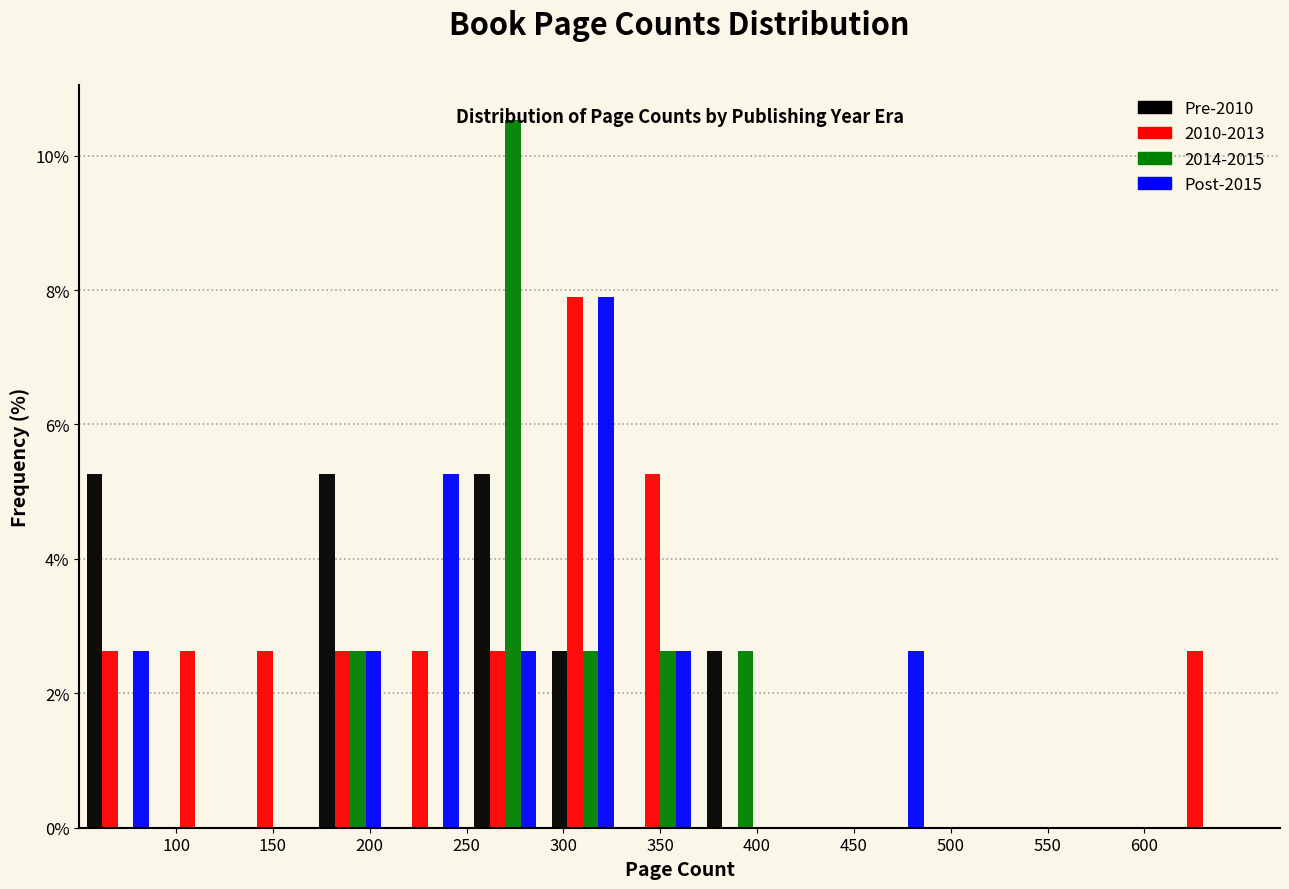

Reading left to right, list every range on the x-axis with the height of the bar of each series over it. The values are not printed on the chart, so give them approximately, as read against the axis.

50 to 90: Pre-2010=5.2	2010-2013=2.6	2014-2015=0	Post-2015=2.6
90 to 130: Pre-2010=0	2010-2013=2.6	2014-2015=0	Post-2015=0
130 to 170: Pre-2010=0	2010-2013=2.6	2014-2015=0	Post-2015=0
170 to 210: Pre-2010=5.2	2010-2013=2.6	2014-2015=2.6	Post-2015=2.6
210 to 250: Pre-2010=0	2010-2013=2.6	2014-2015=0	Post-2015=5.2
250 to 290: Pre-2010=5.2	2010-2013=2.6	2014-2015=10.6	Post-2015=2.6
290 to 330: Pre-2010=2.6	2010-2013=7.8	2014-2015=2.6	Post-2015=7.8
330 to 370: Pre-2010=0	2010-2013=5.2	2014-2015=2.6	Post-2015=2.6
370 to 410: Pre-2010=2.6	2010-2013=0	2014-2015=2.6	Post-2015=0
410 to 450: Pre-2010=0	2010-2013=0	2014-2015=0	Post-2015=0
450 to 490: Pre-2010=0	2010-2013=0	2014-2015=0	Post-2015=2.6
490 to 530: Pre-2010=0	2010-2013=0	2014-2015=0	Post-2015=0
530 to 570: Pre-2010=0	2010-2013=0	2014-2015=0	Post-2015=0
570 to 610: Pre-2010=0	2010-2013=0	2014-2015=0	Post-2015=0
610 to 650: Pre-2010=0	2010-2013=2.6	2014-2015=0	Post-2015=0